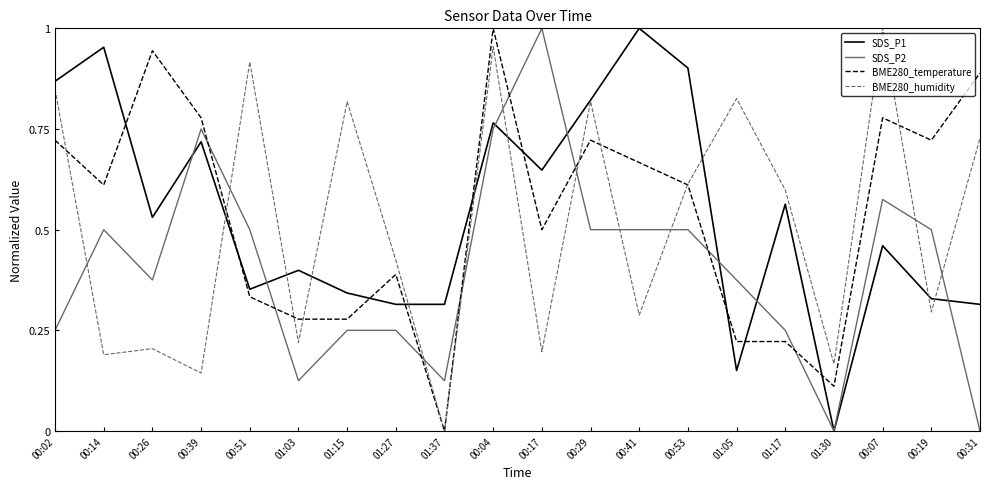

Is the value of SDS_P2 at 00:41 greater than the value of BME280_humidity at 00:26?

Yes